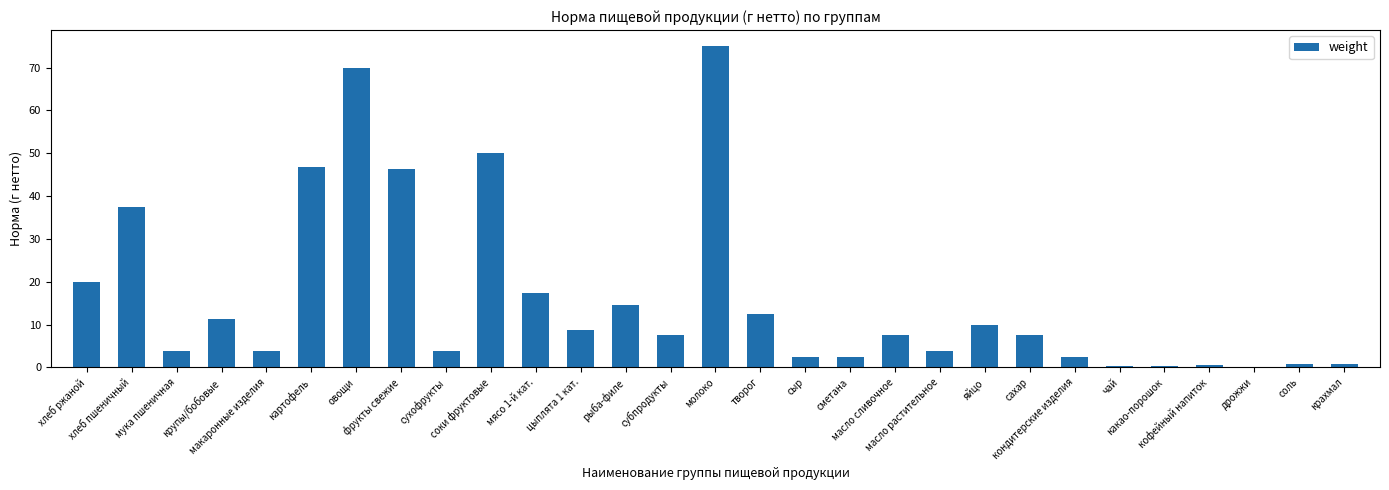

At which label does the data first exceed 7?

хлеб ржаной